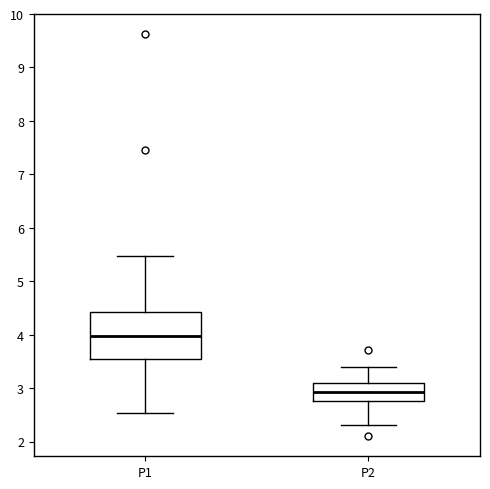

Reading left to right, transcribe this box plot: for each box, give where its median line is, the range the box spans, and where its two whiskers end, as read against the y-axis. The values are not printed on the chart, so give them approximately, as read against the axis.

P1: median 4.0, box 3.6 to 4.4, whiskers 2.5 to 5.5
P2: median 2.9, box 2.8 to 3.1, whiskers 2.3 to 3.4